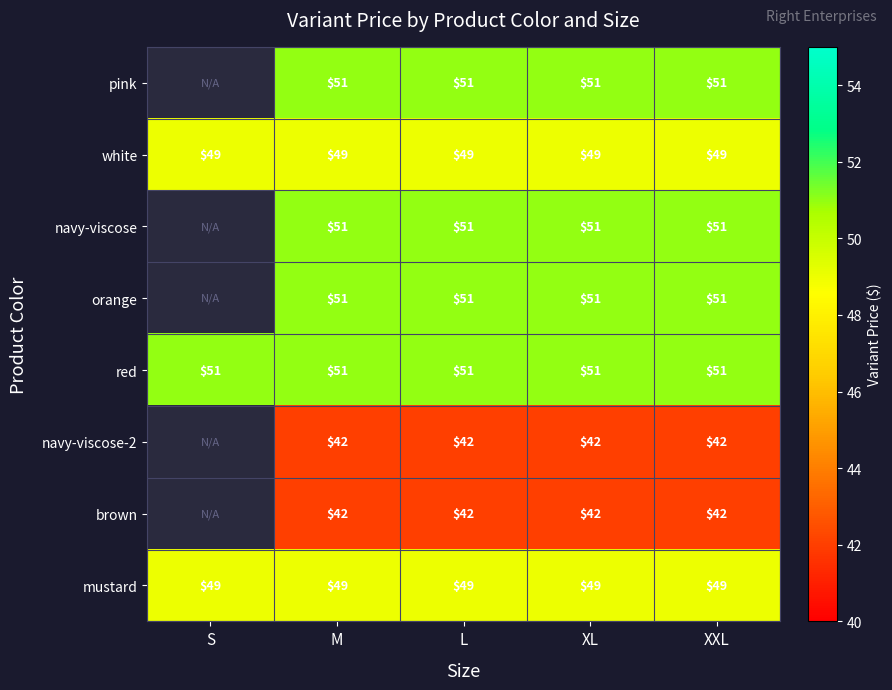

Is the value of pink at L greater than the value of white at L?

Yes